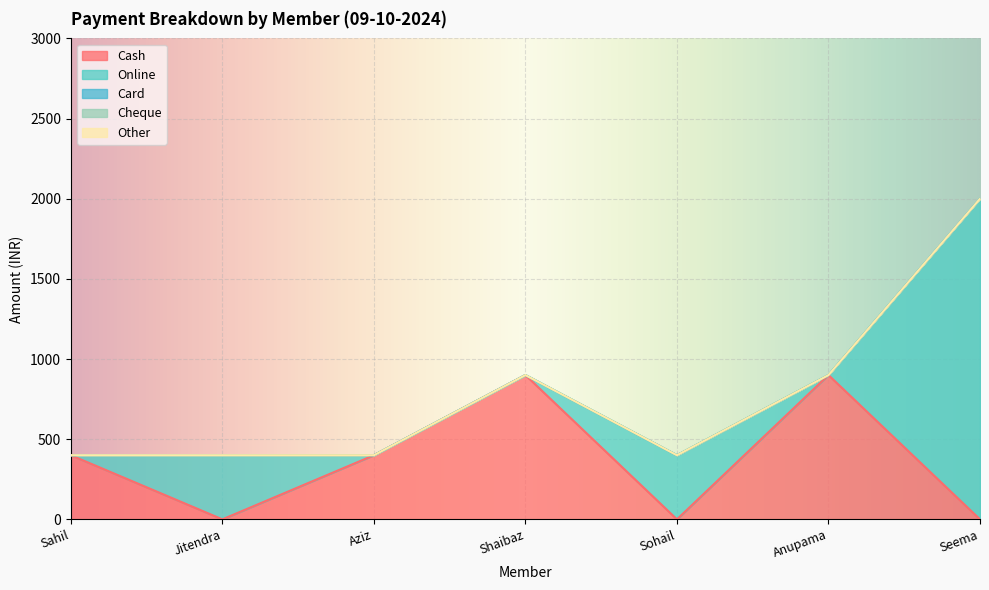

How many lines are shown in the chart?

5